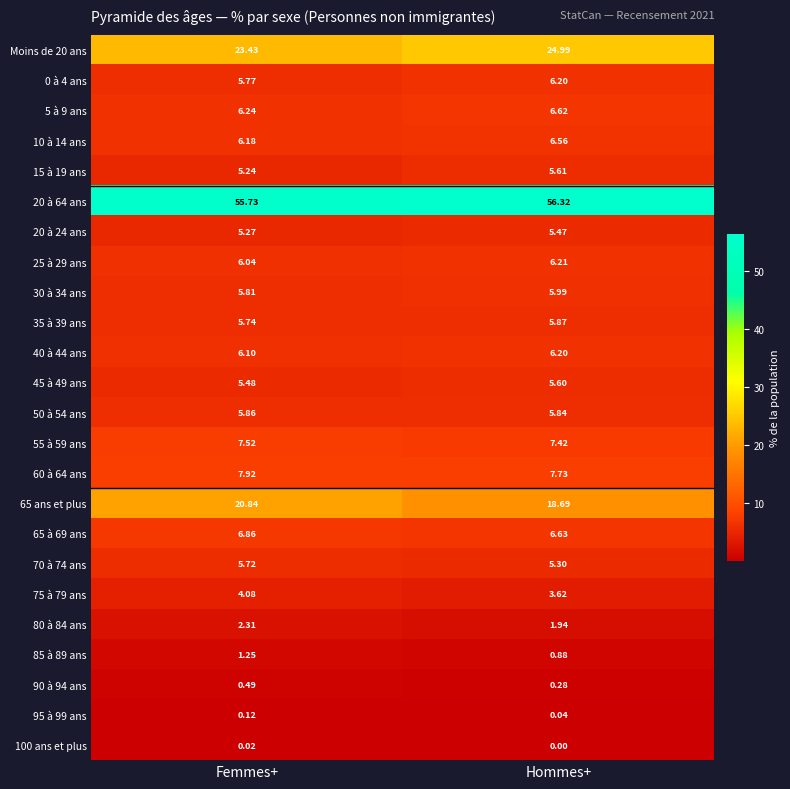

At which category is the sum across all series the highest?

Femmes+